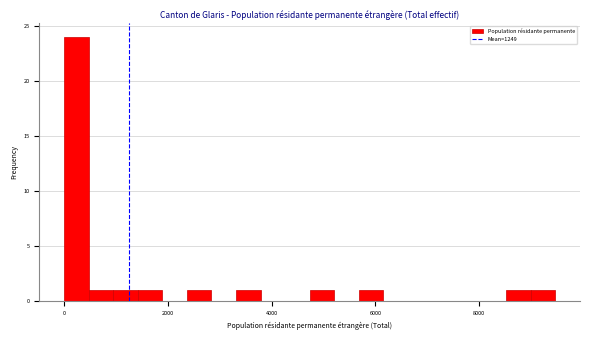

Around what value on the x-axis is the tallest bar? Give the approximate position of its centre, as read against the axis.

200